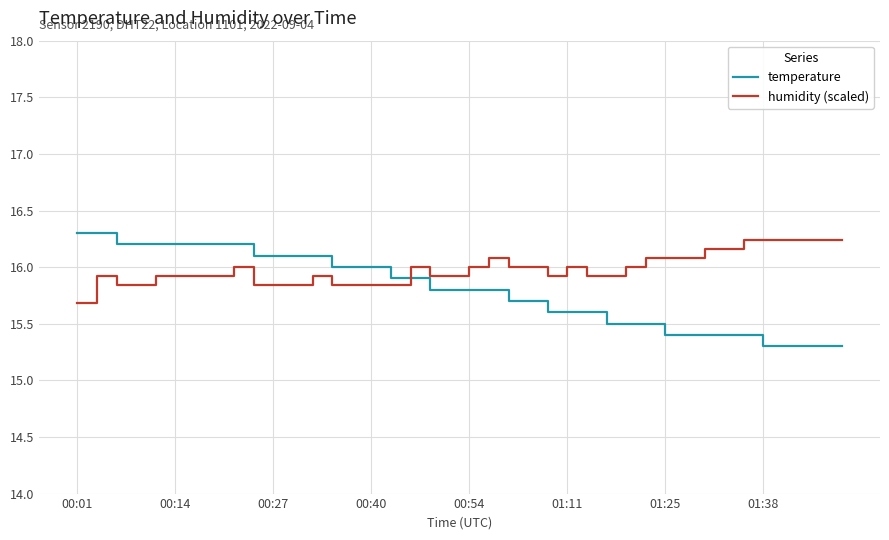

After their last crossing, which series has the higher values: temperature or humidity (scaled)?

humidity (scaled)